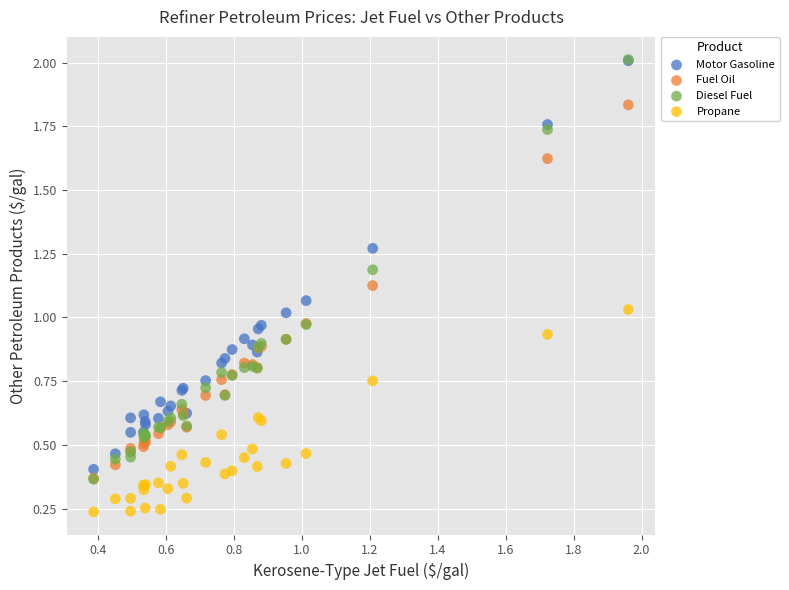

What are all the series names shown in the legend?

Motor Gasoline, Fuel Oil, Diesel Fuel, Propane